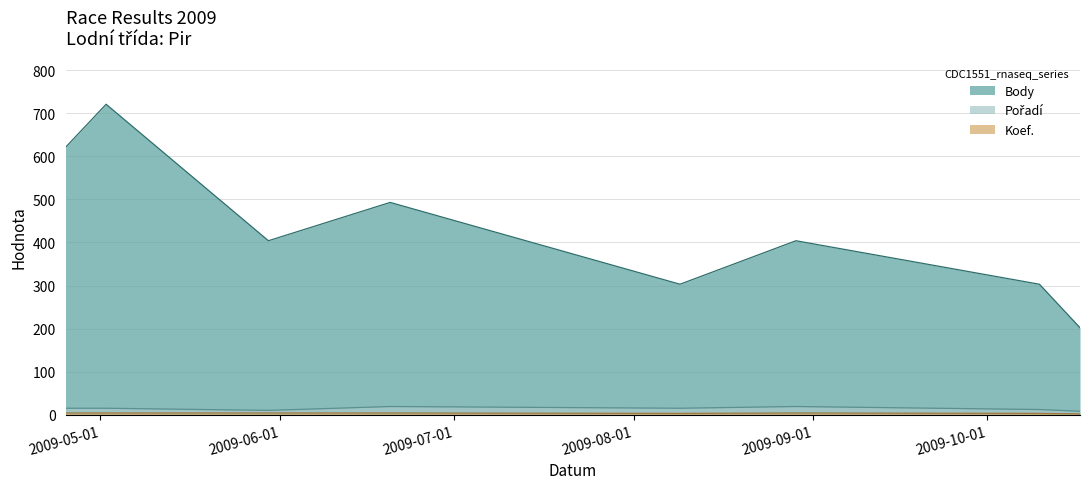

What are all the series names shown in the legend?

Body, Pořadí, Koef.